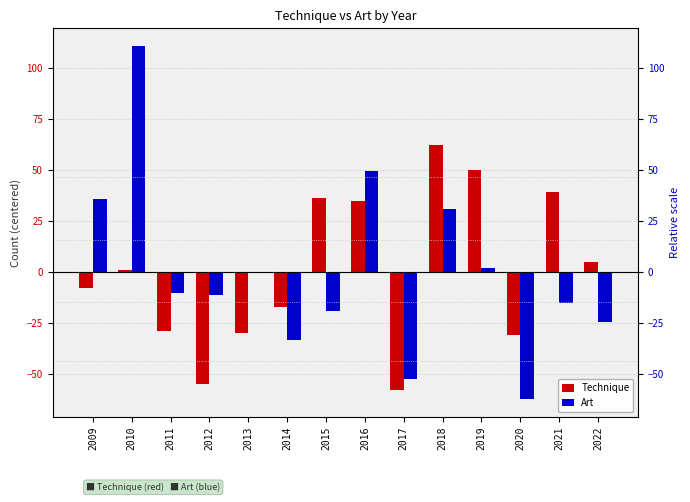

True or false: Art has a value of 176.0 at 2010.

False